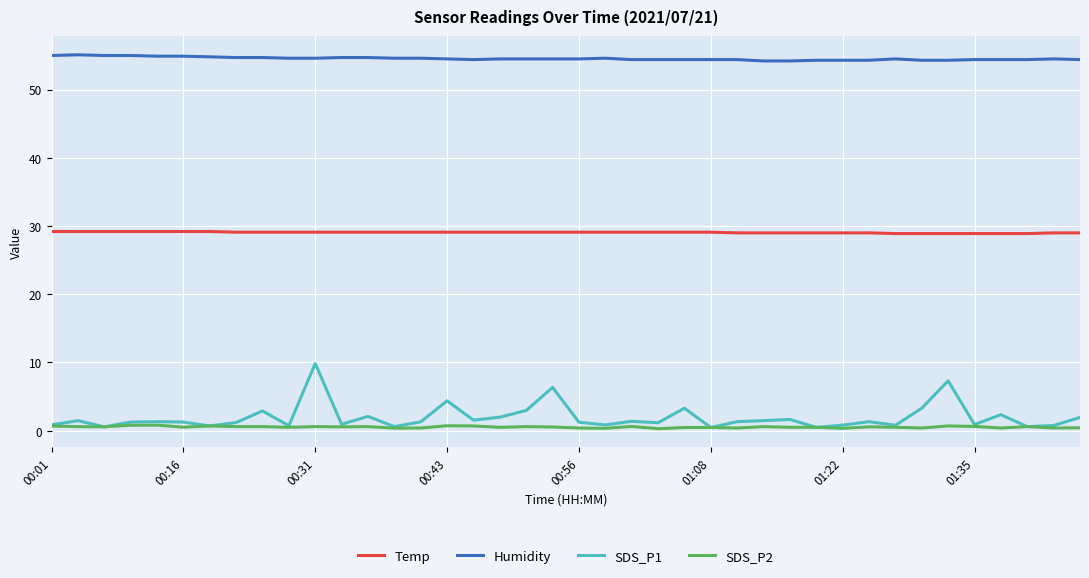

Does the chart have visible grid lines?

Yes